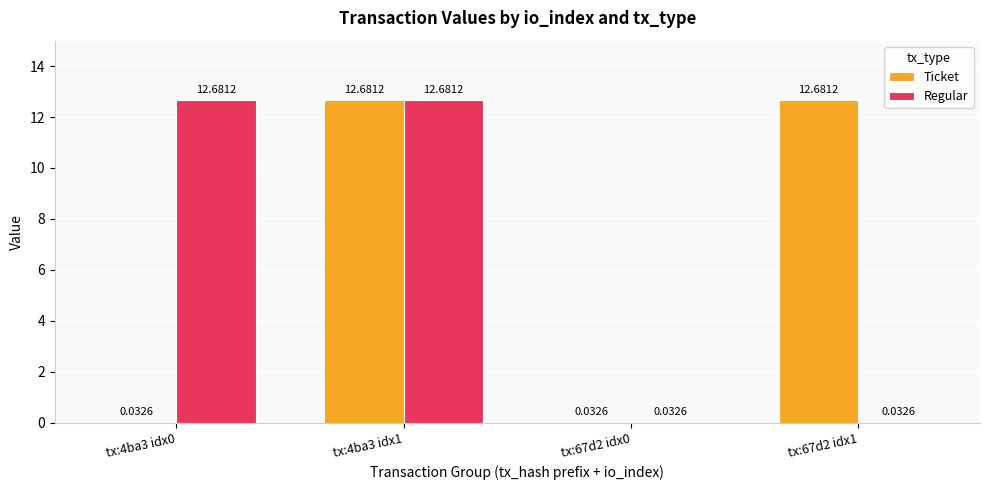

How many values in the Regular series exceed 12?

2